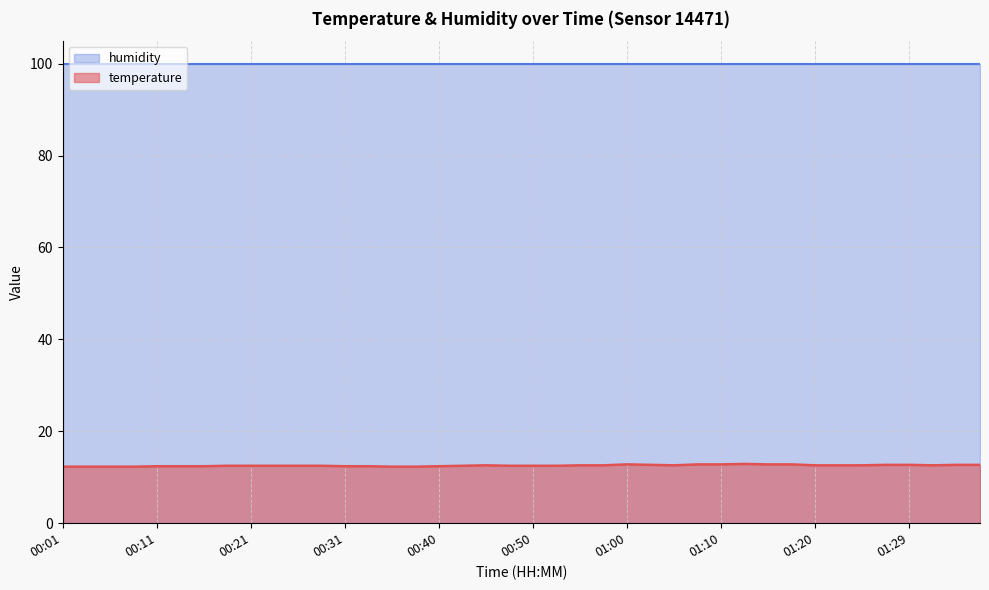

At which category does the chart reach its minimum across all series?

00:01